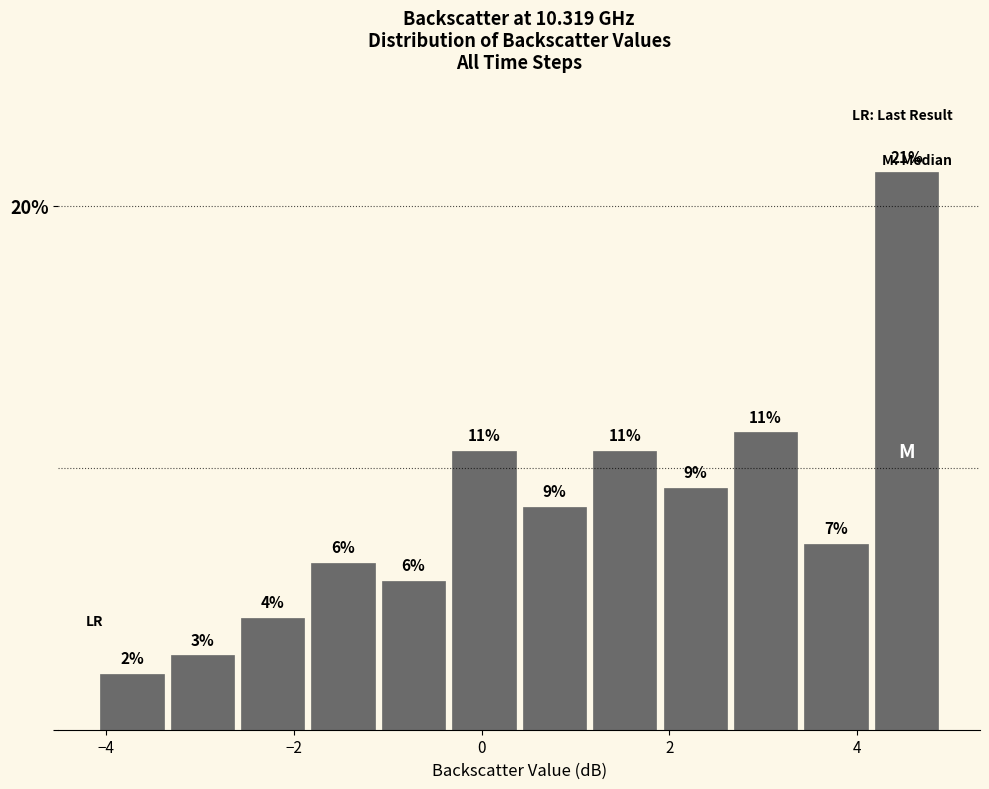

Around what value on the x-axis is the tallest bar? Give the approximate position of its centre, as read against the axis.

4.6